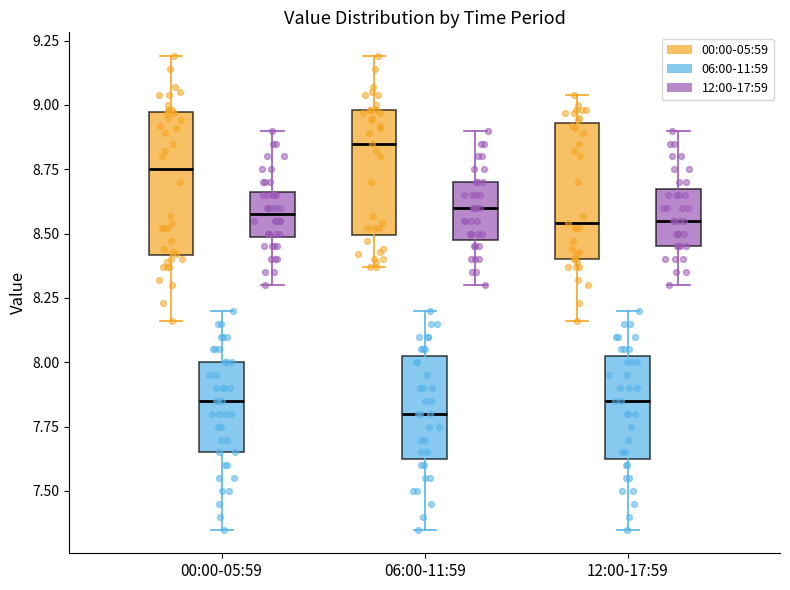

Reading left to right, transcribe this box plot: for each box, give where its median line is, the range the box spans, and where its two whiskers end, as read against the y-axis. The values are not printed on the chart, so give them approximately, as read against the axis.

00:00-05:59 (00:00-05:59): median 8.75, box 8.40 to 8.95, whiskers 8.15 to 9.20
00:00-05:59 (06:00-11:59): median 7.85, box 7.65 to 8.00, whiskers 7.35 to 8.20
00:00-05:59 (12:00-17:59): median 8.60, box 8.50 to 8.65, whiskers 8.30 to 8.90
06:00-11:59 (00:00-05:59): median 8.85, box 8.50 to 9.00, whiskers 8.35 to 9.20
06:00-11:59 (06:00-11:59): median 7.80, box 7.65 to 8.05, whiskers 7.35 to 8.20
06:00-11:59 (12:00-17:59): median 8.60, box 8.50 to 8.70, whiskers 8.30 to 8.90
12:00-17:59 (00:00-05:59): median 8.55, box 8.40 to 8.95, whiskers 8.15 to 9.05
12:00-17:59 (06:00-11:59): median 7.85, box 7.65 to 8.05, whiskers 7.35 to 8.20
12:00-17:59 (12:00-17:59): median 8.55, box 8.45 to 8.70, whiskers 8.30 to 8.90